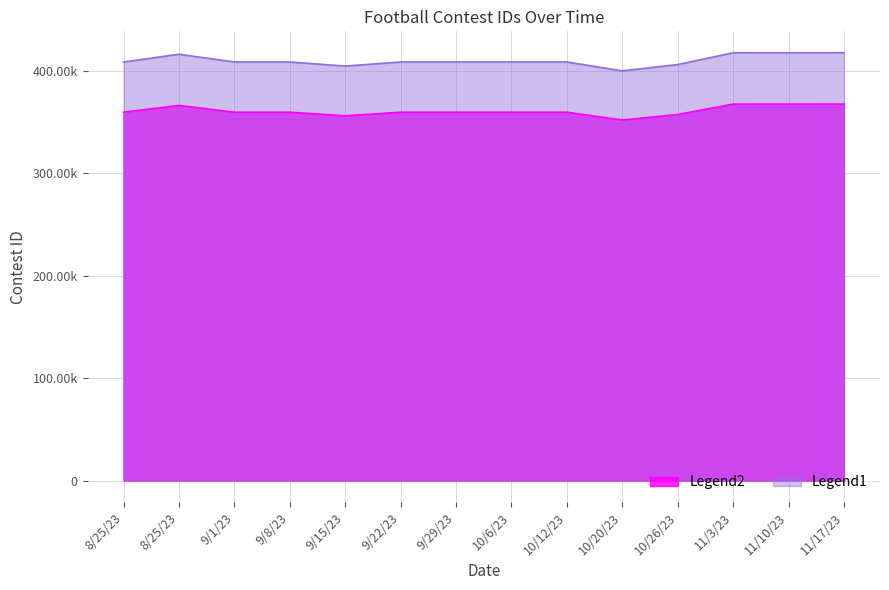

List the labels in order of Legend2 value, smallest first.

10/20/23, 9/15/23, 10/26/23, 8/25/23, 9/1/23, 9/8/23, 9/22/23, 9/29/23, 10/6/23, 10/12/23, 8/25/23, 11/3/23, 11/10/23, 11/17/23